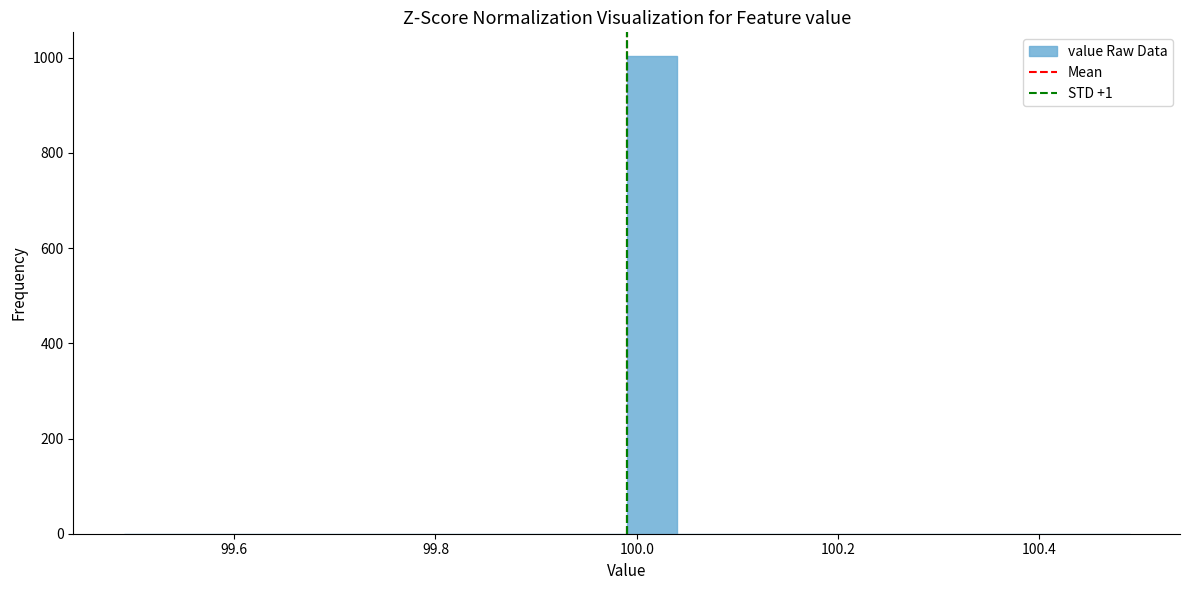

Read against the x-axis, roughly where is the centre of the tallest bar?

100.02